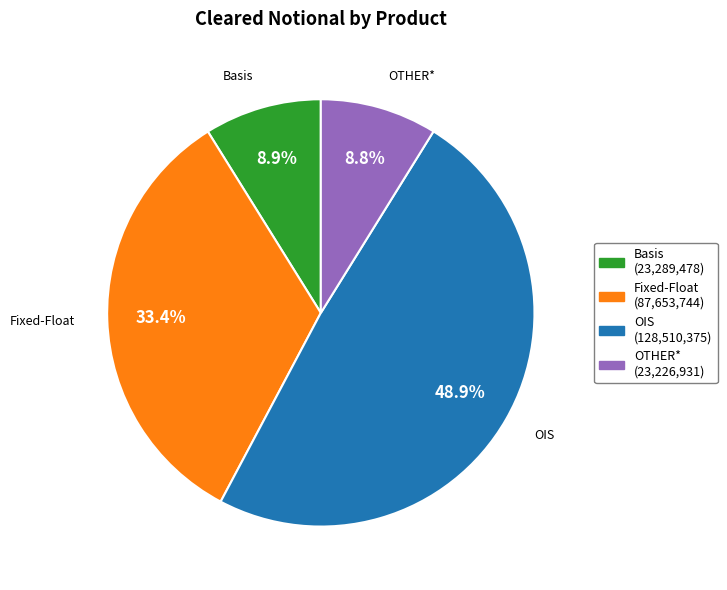

Is there any slice that represents more than half of the pie?

No